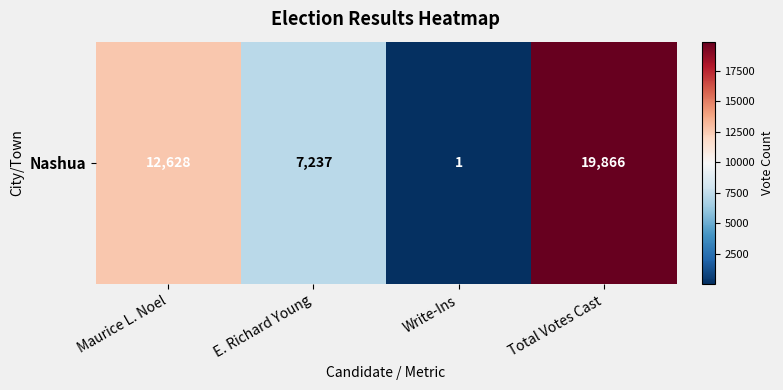

What is the average value?

9933